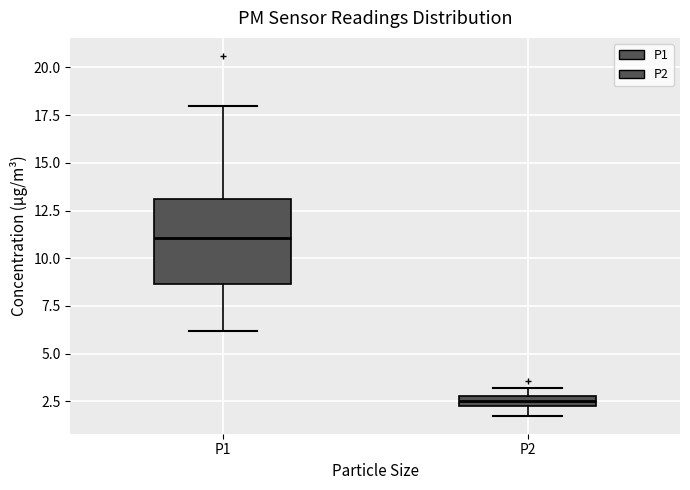

Comparing the boxes themselves (not the whiskers), which one is the tallest?

P1